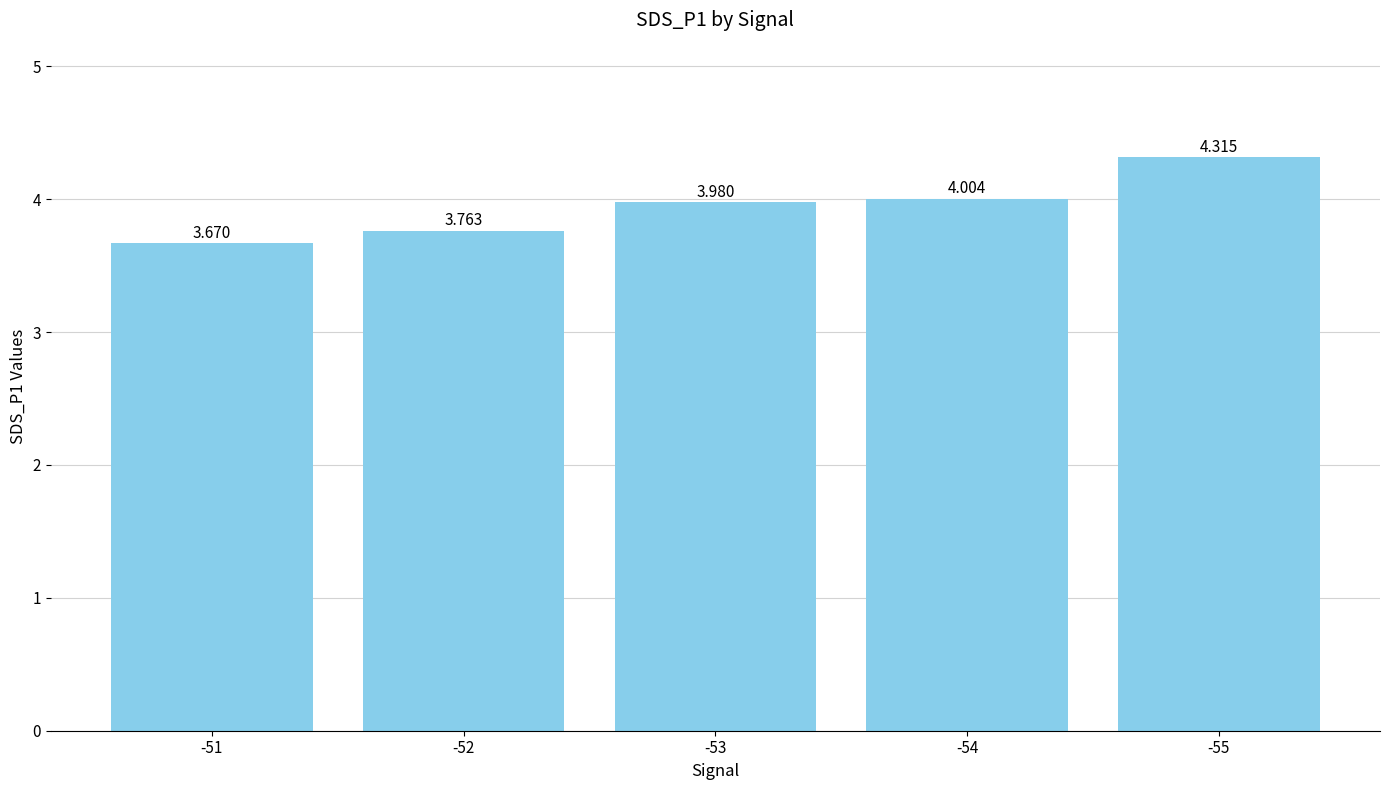

List the labels in order of value, smallest first.

-51, -52, -53, -54, -55